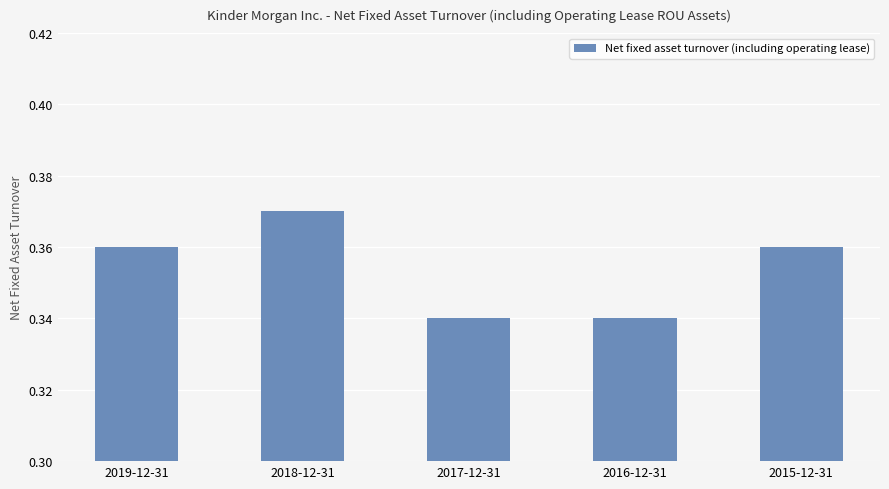

Does the chart contain any negative values?

No